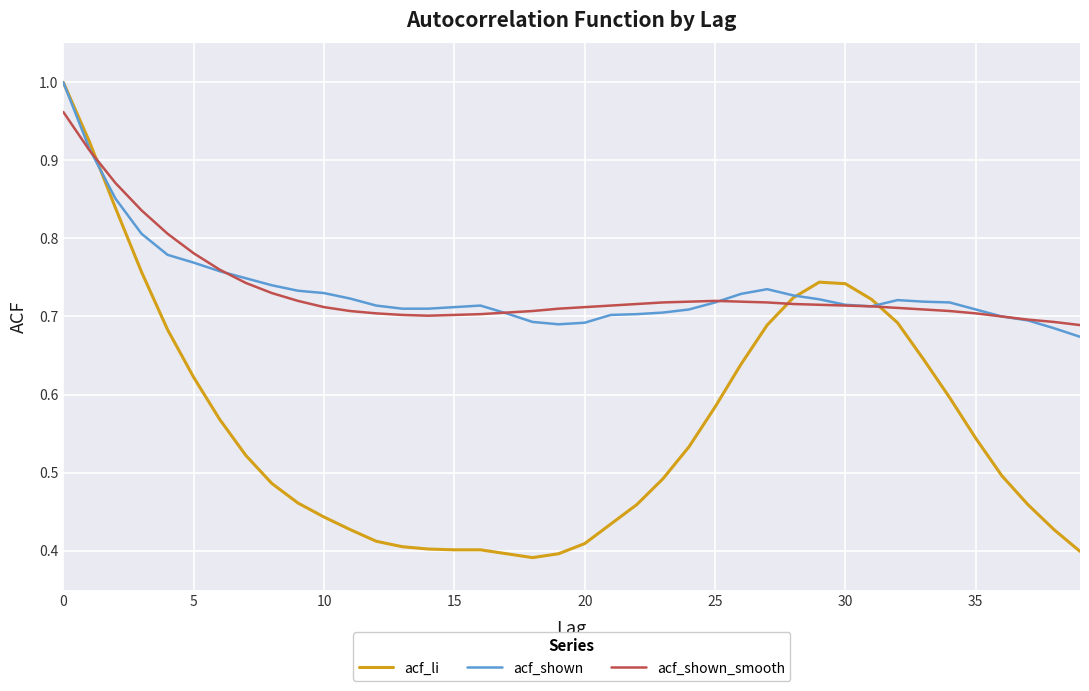

True or false: acf_shown and acf_li intersect in this chart.

True